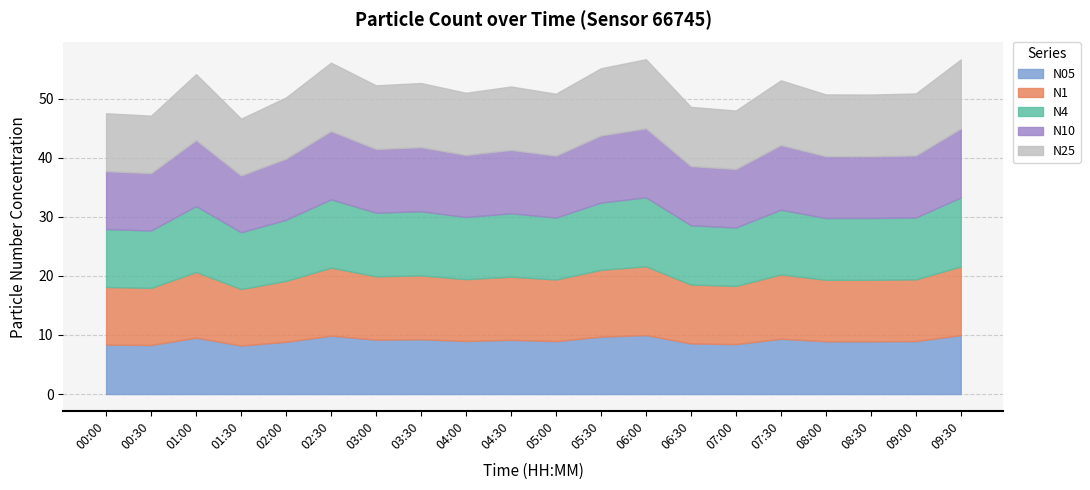

True or false: N4 and N25 intersect in this chart.

False